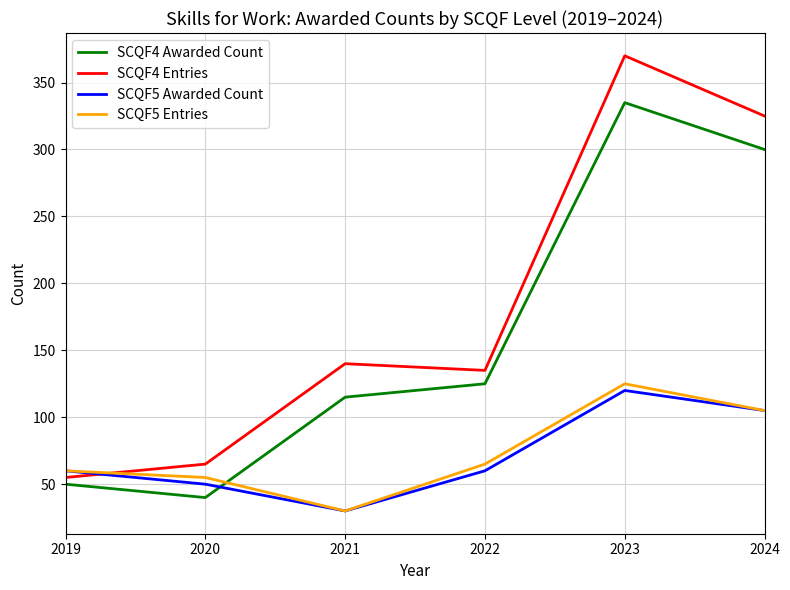

Reading left to right, list all the values displayed in this chart.

SCQF4 Awarded Count: 50	40	115	125	335	300
SCQF4 Entries: 55	65	140	135	370	325
SCQF5 Awarded Count: 60	50	30	60	120	105
SCQF5 Entries: 60	55	30	65	125	105